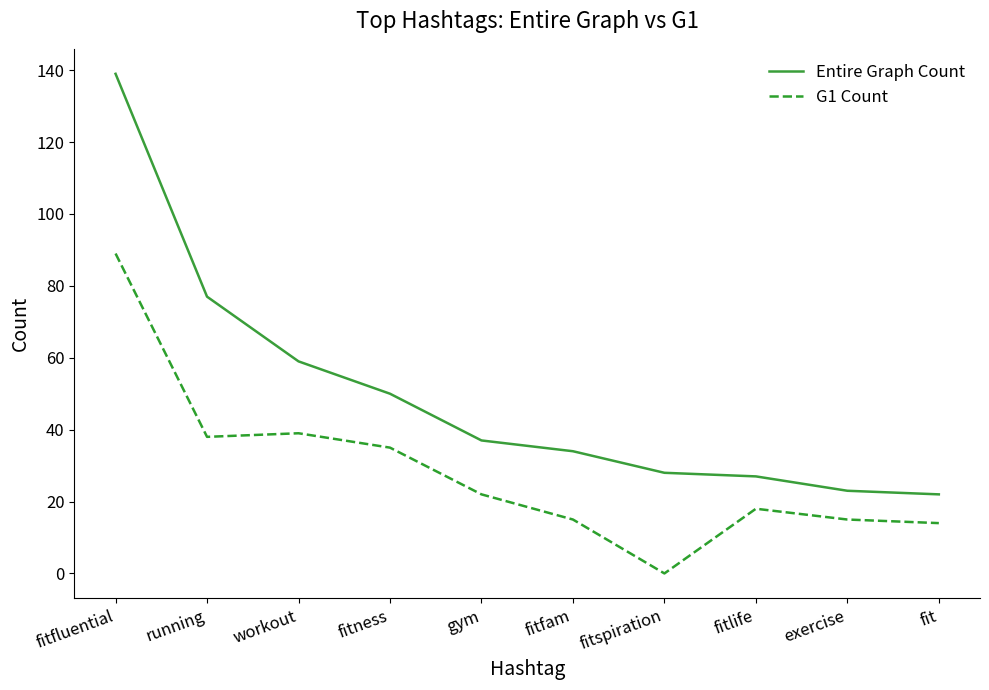

List the series in order of their peak value, highest first.

Entire Graph Count, G1 Count